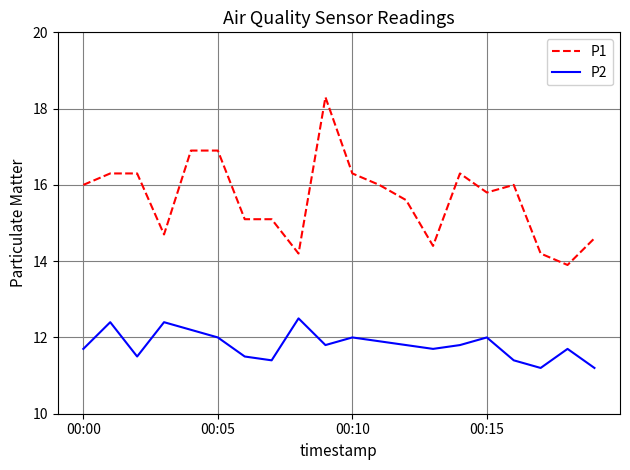

What is the minimum value shown in the chart?

11.2